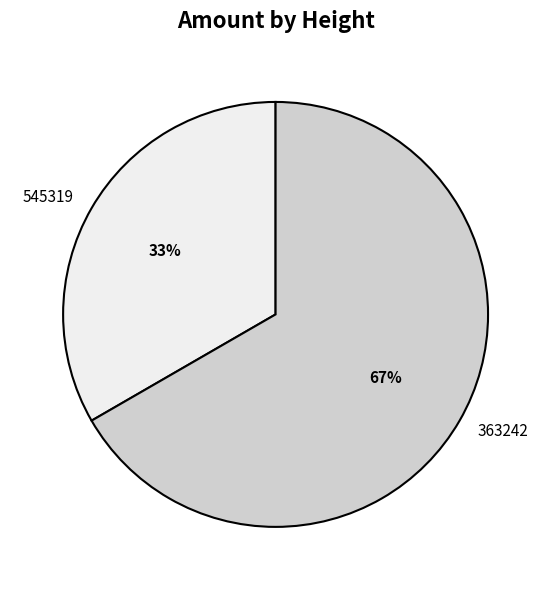

To the nearest percent, what percentage of the pie is 545319?

33%